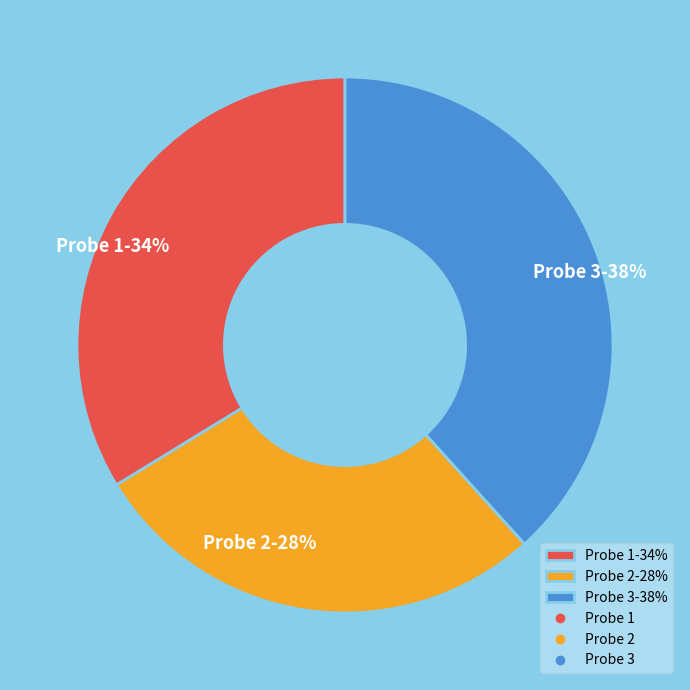

To the nearest percent, what is the average slice percentage?

33%